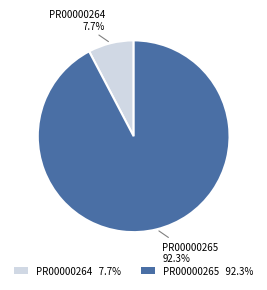

Is the sum of PR00000265 and PR00000264 greater than half?

Yes